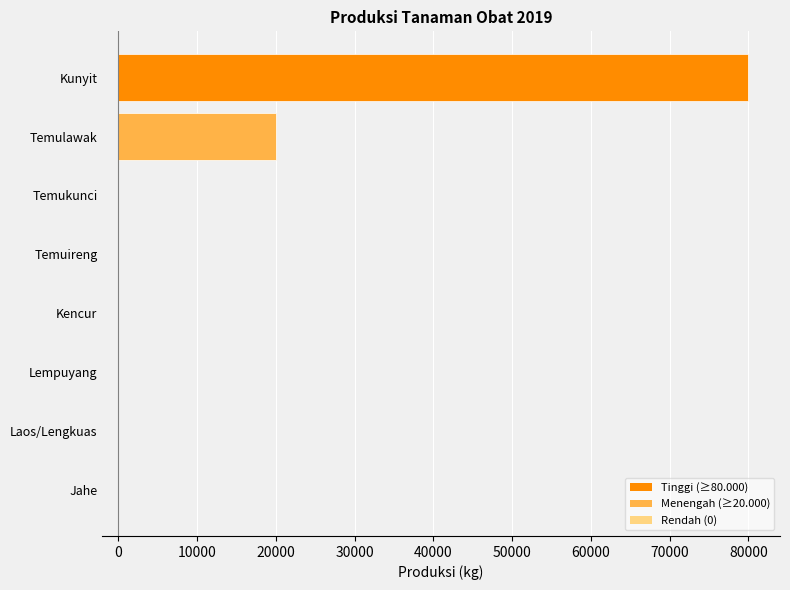

What is the sum of the values at Kunyit and Temuireng?

80000